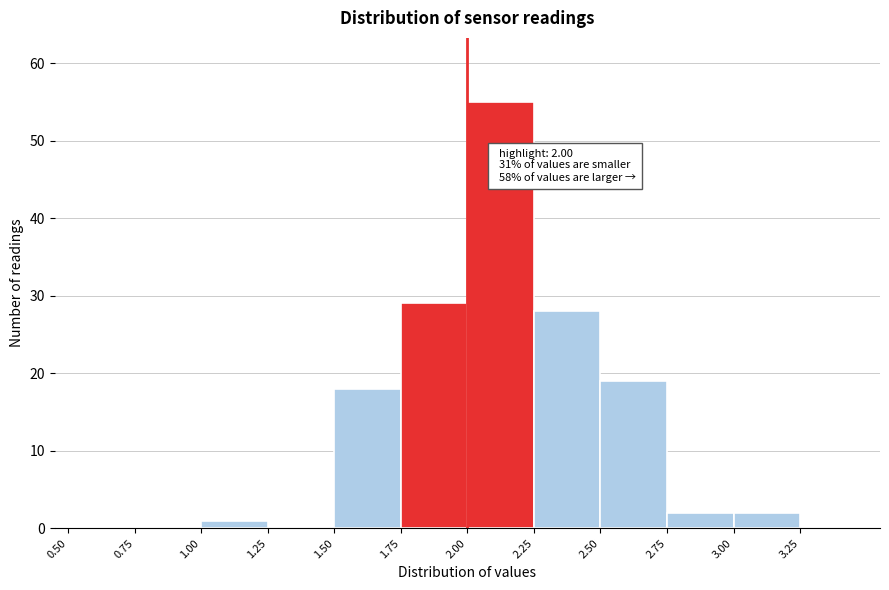

Which range on the x-axis has the tallest bar?

2.00 to 2.25